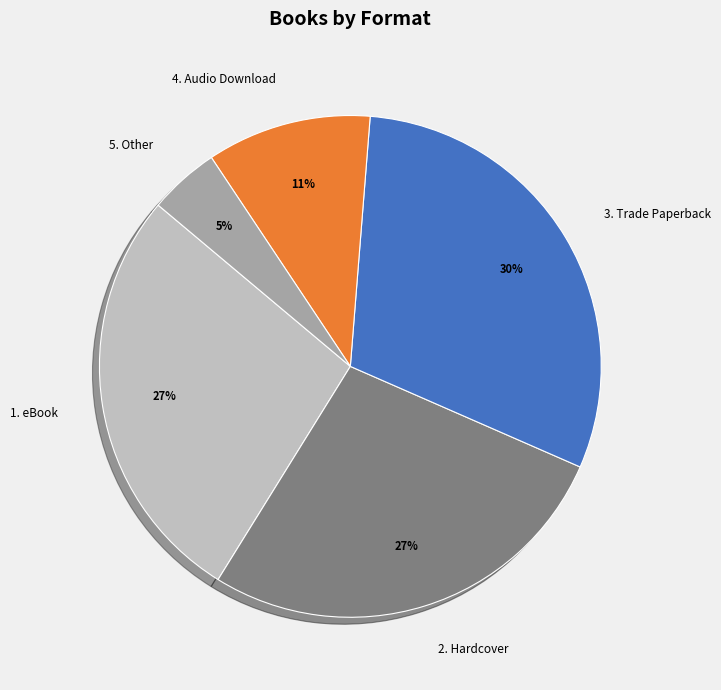

What is the ratio of the value at 4. Audio Download to the value at 1. eBook?

0.4